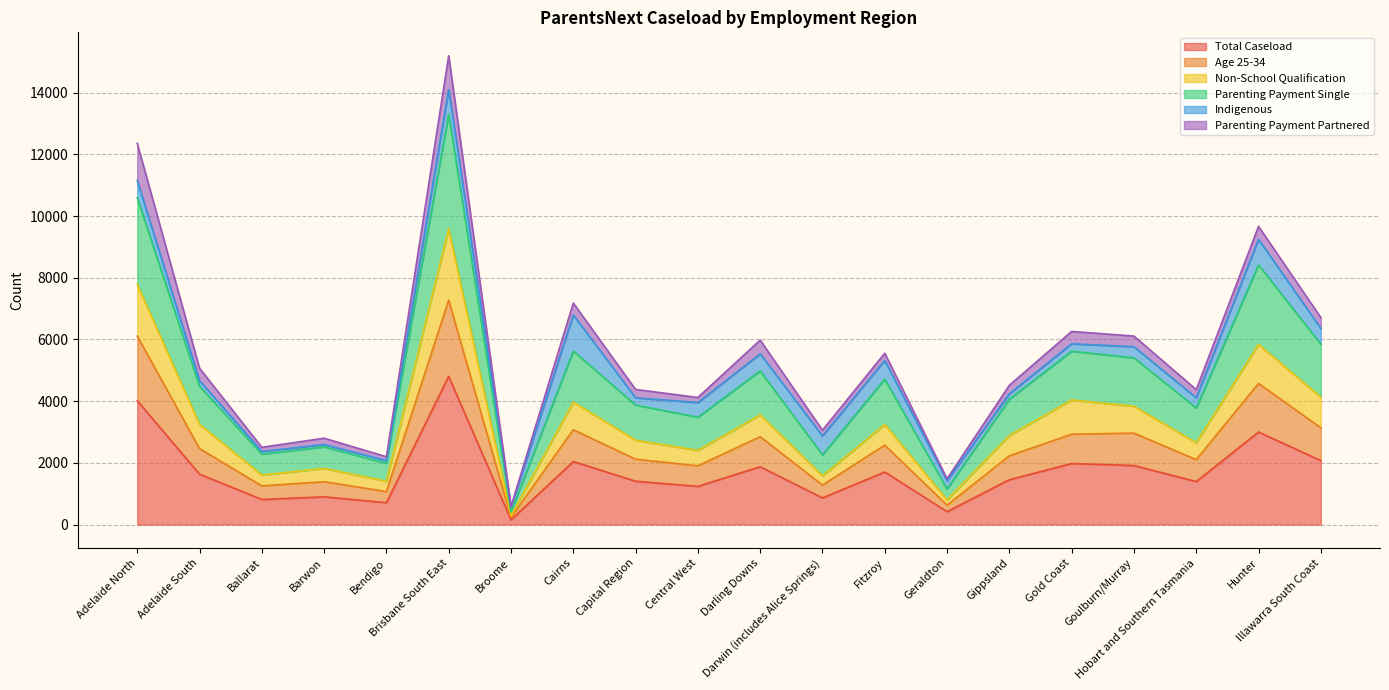

Where does the Total Caseload series first go above 1635?

Adelaide North